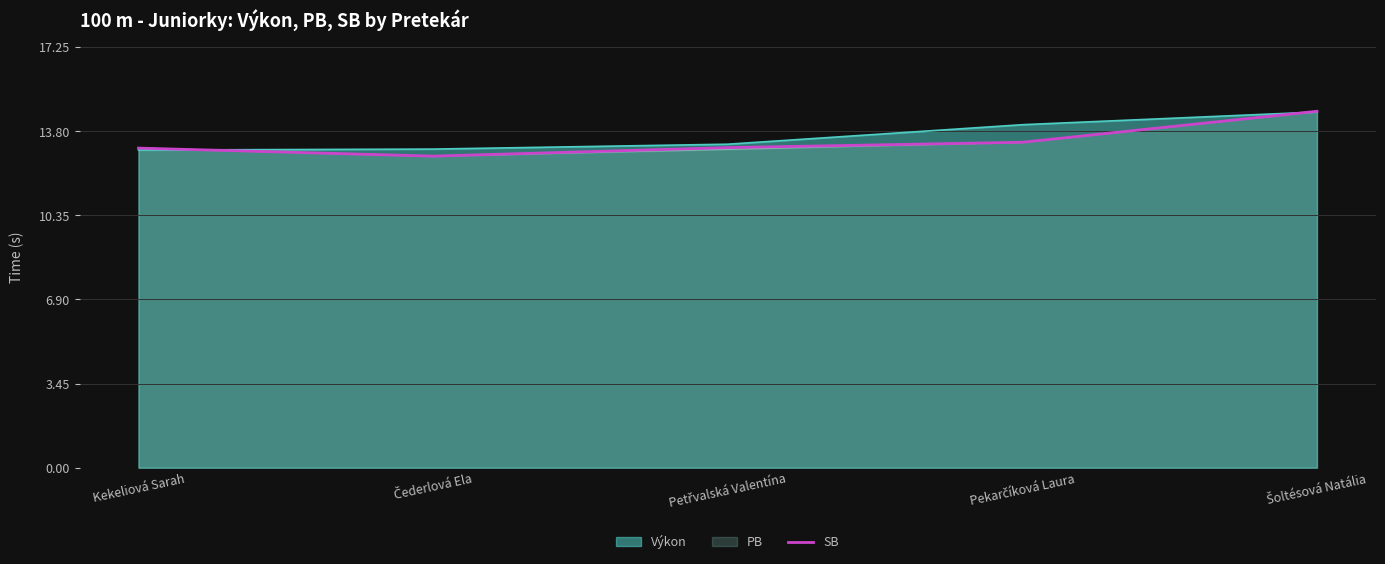

How many series are shown in this chart?

3